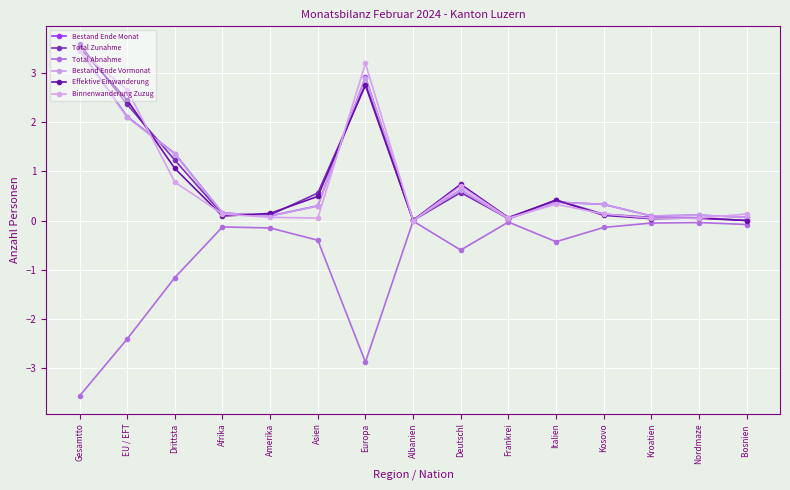

How many series are shown in this chart?

6